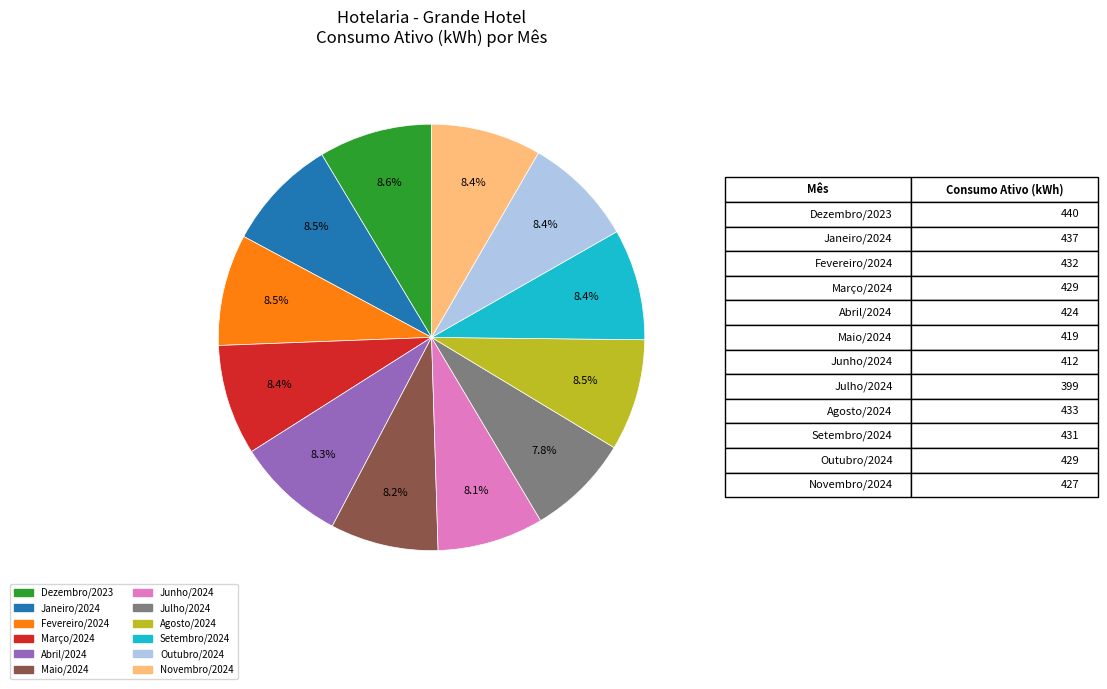

To the nearest percent, what is the difference between the largest and smallest slice percentages?

1%